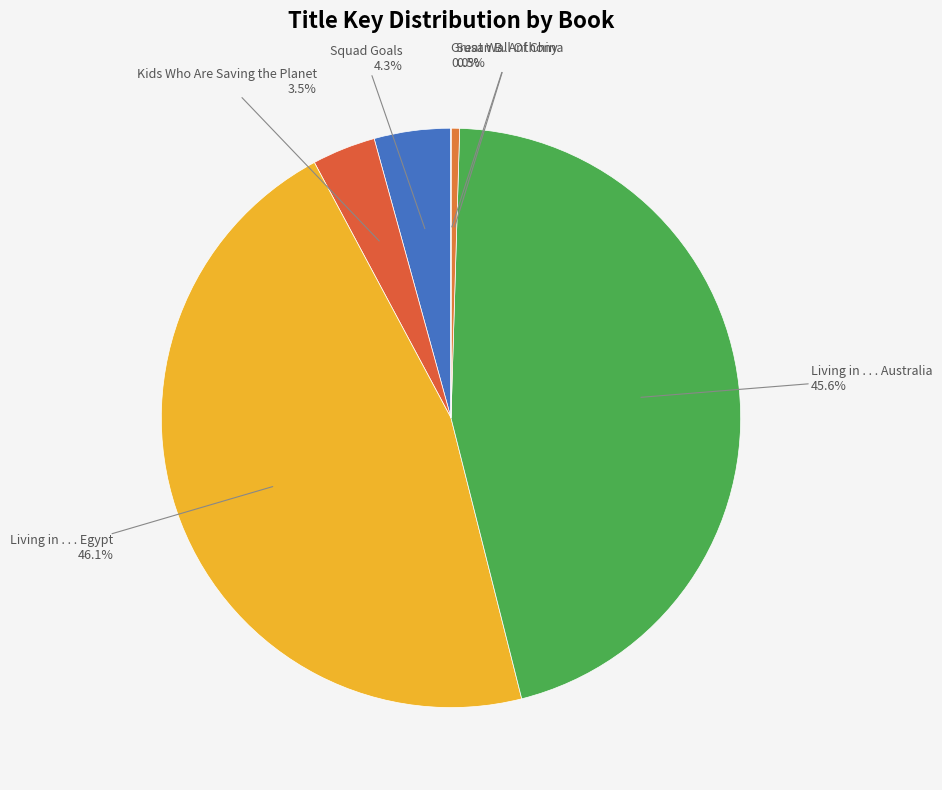

How many slices are in this pie chart?

6